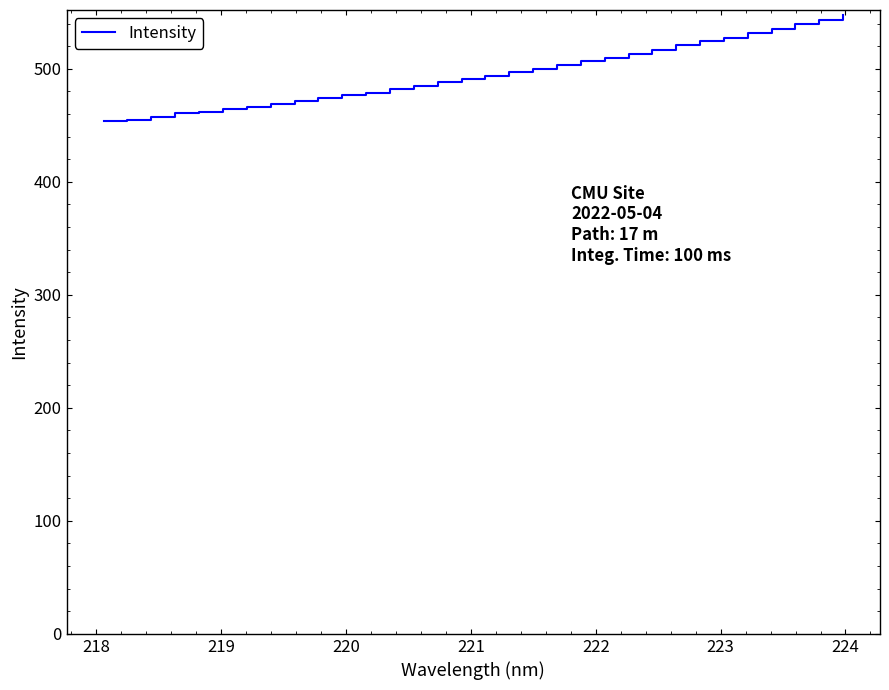

What is the difference between the second highest and second lowest values?

88.1